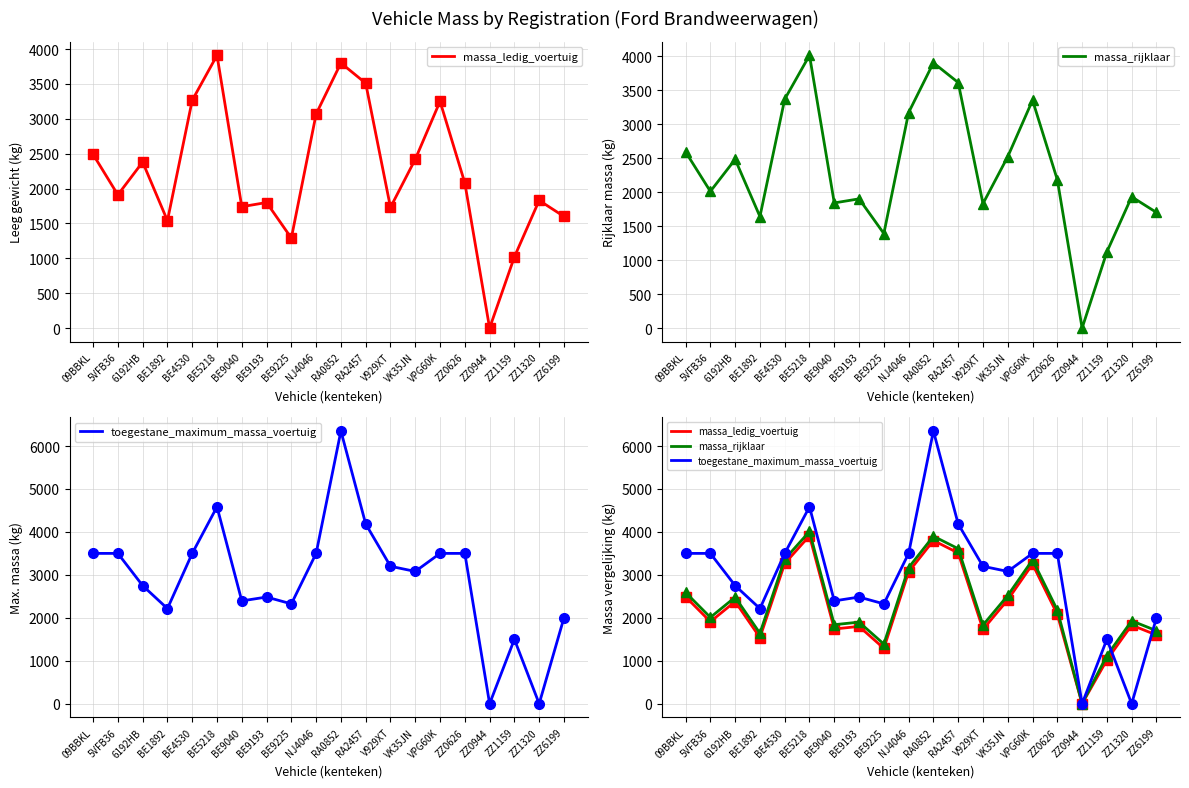

True or false: massa_rijklaar has more than 0 points higher than both neighbors.

True